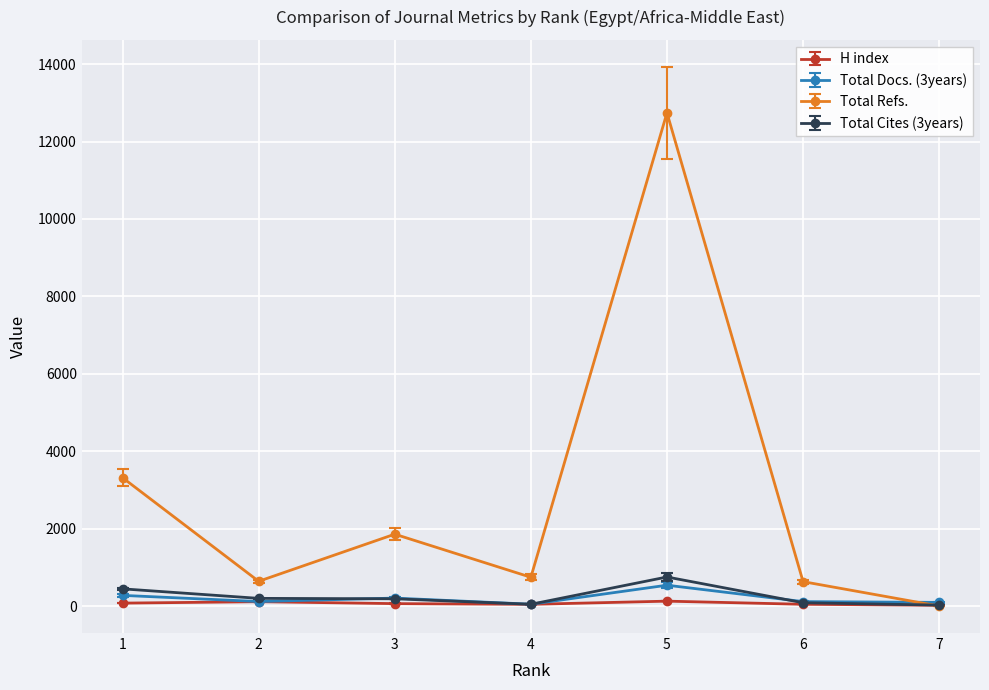

What is the minimum value for Total Cites (3years)?

25